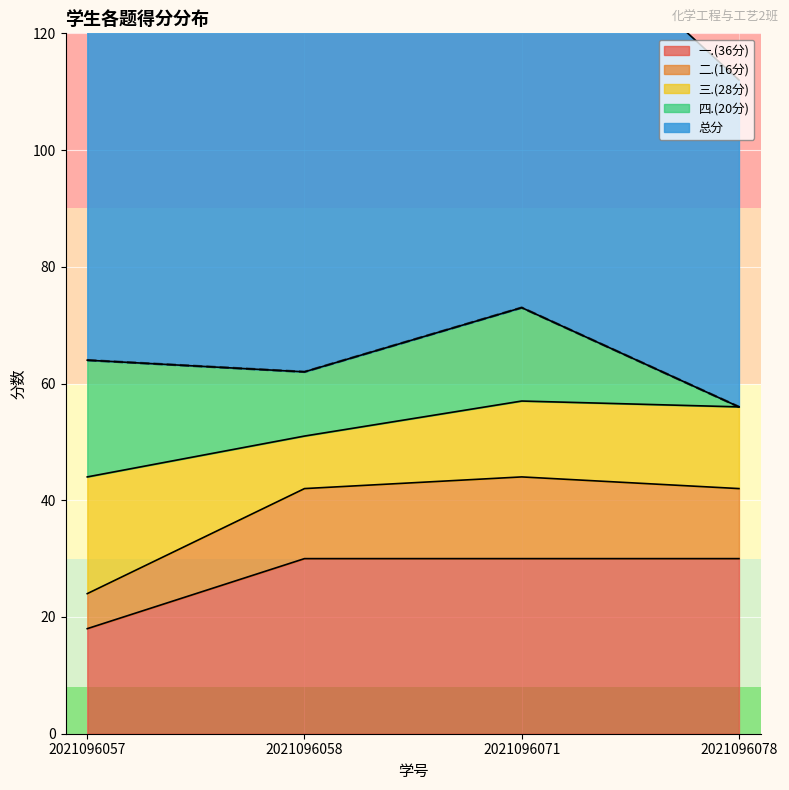

What is the average value of the 一.(36分) series?

27